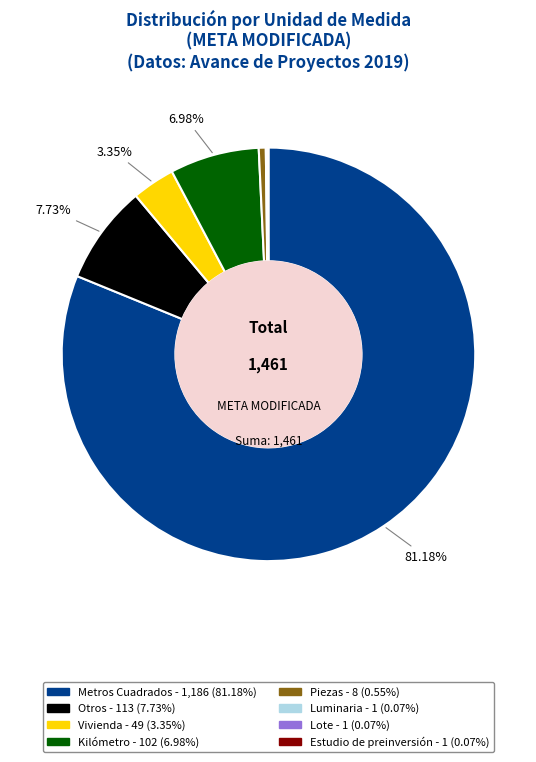

Is there a majority slice in this chart?

Yes